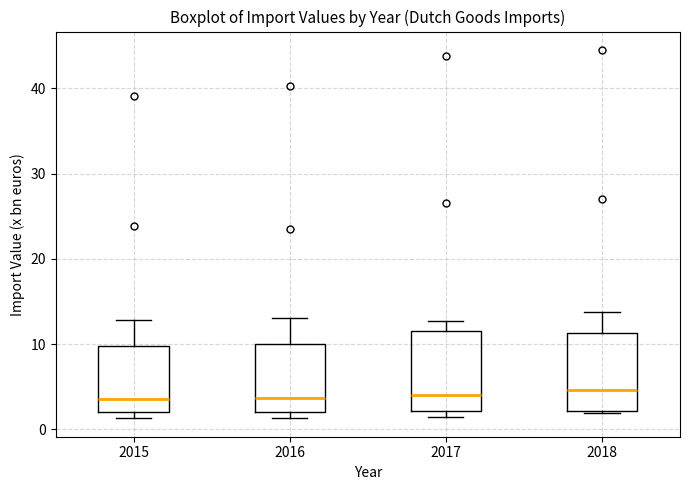

Where is the upper edge of the box at x = 2018 on the y-axis? The values are not printed on the chart, so give them approximately, as read against the axis.

11